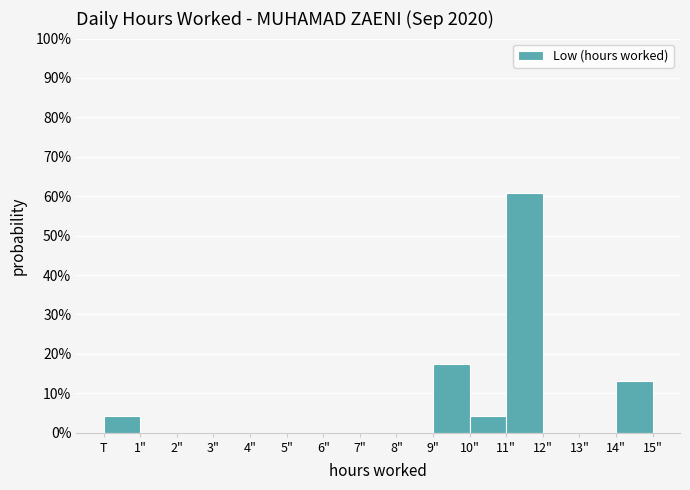

Are the bars horizontal?

No